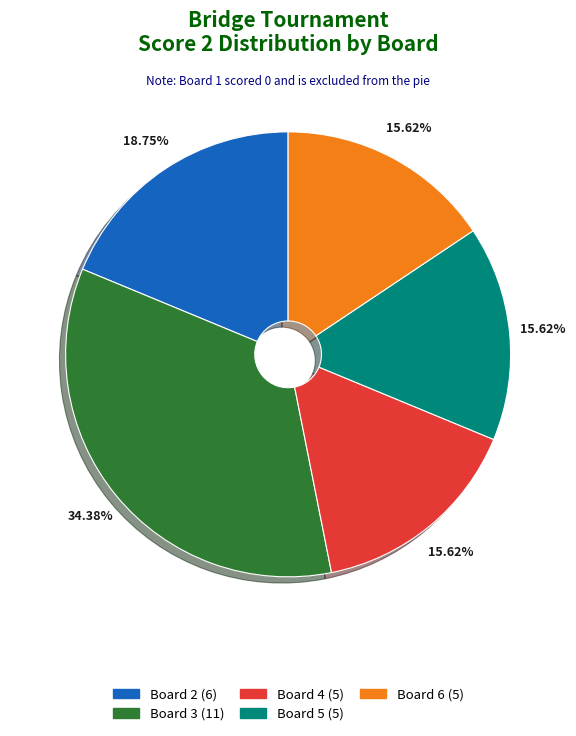

Is there any slice that represents more than half of the pie?

No